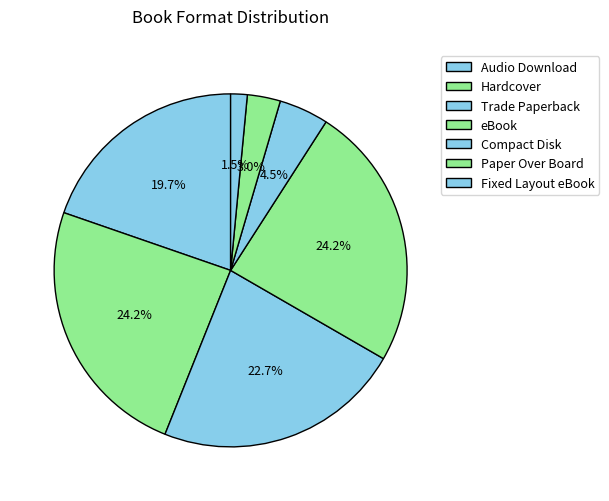

How many segments does this pie chart have?

7